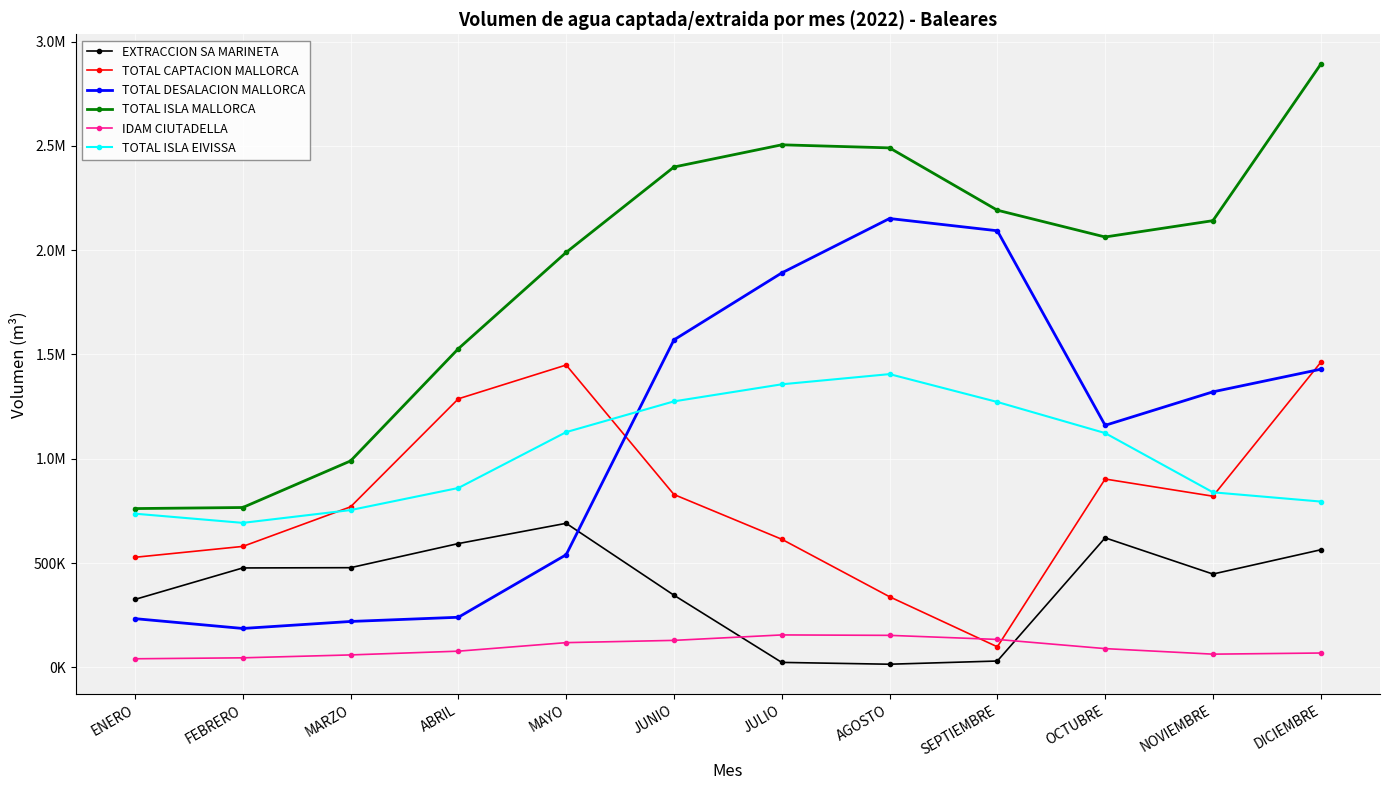

Is this an area chart (filled region under the line)?

No